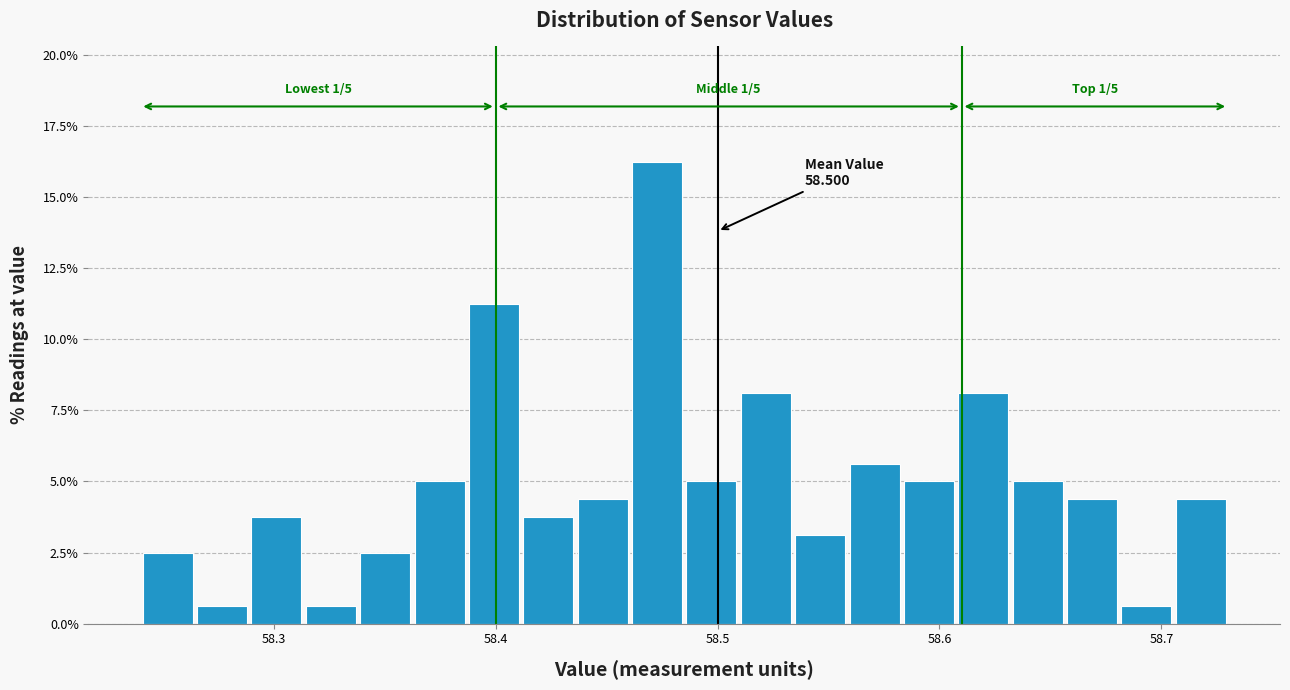

Read against the x-axis, roughly where is the centre of the tallest bar?

58.47